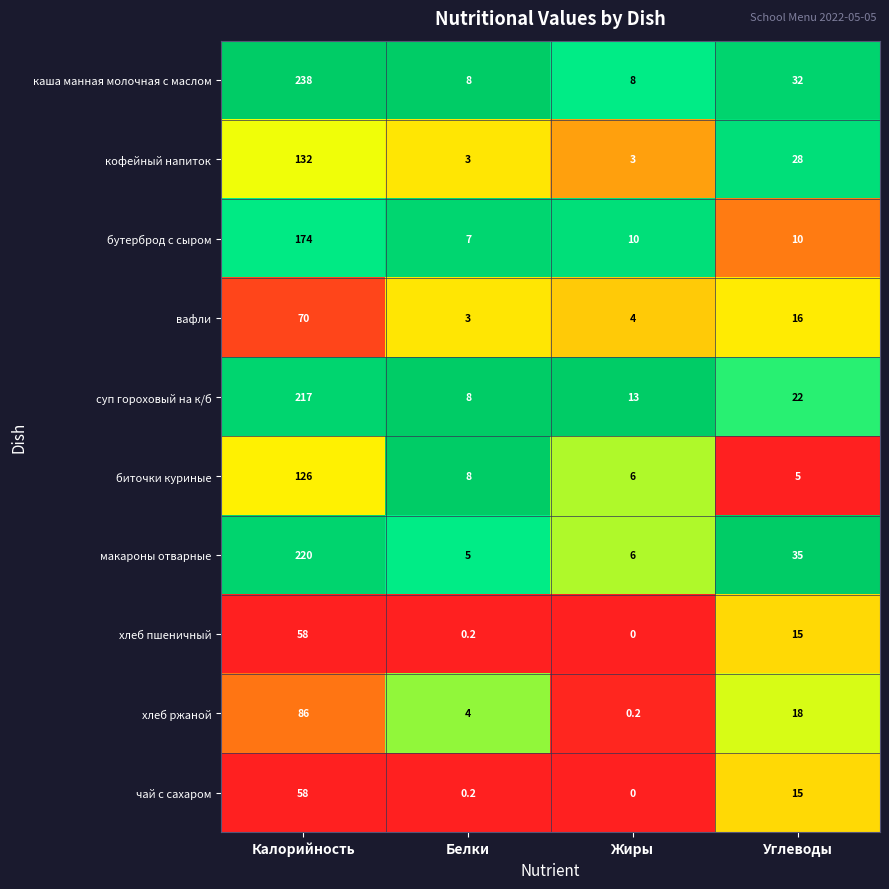

The чай с сахаром series shows -35.7 at Жиры. True or false?

False